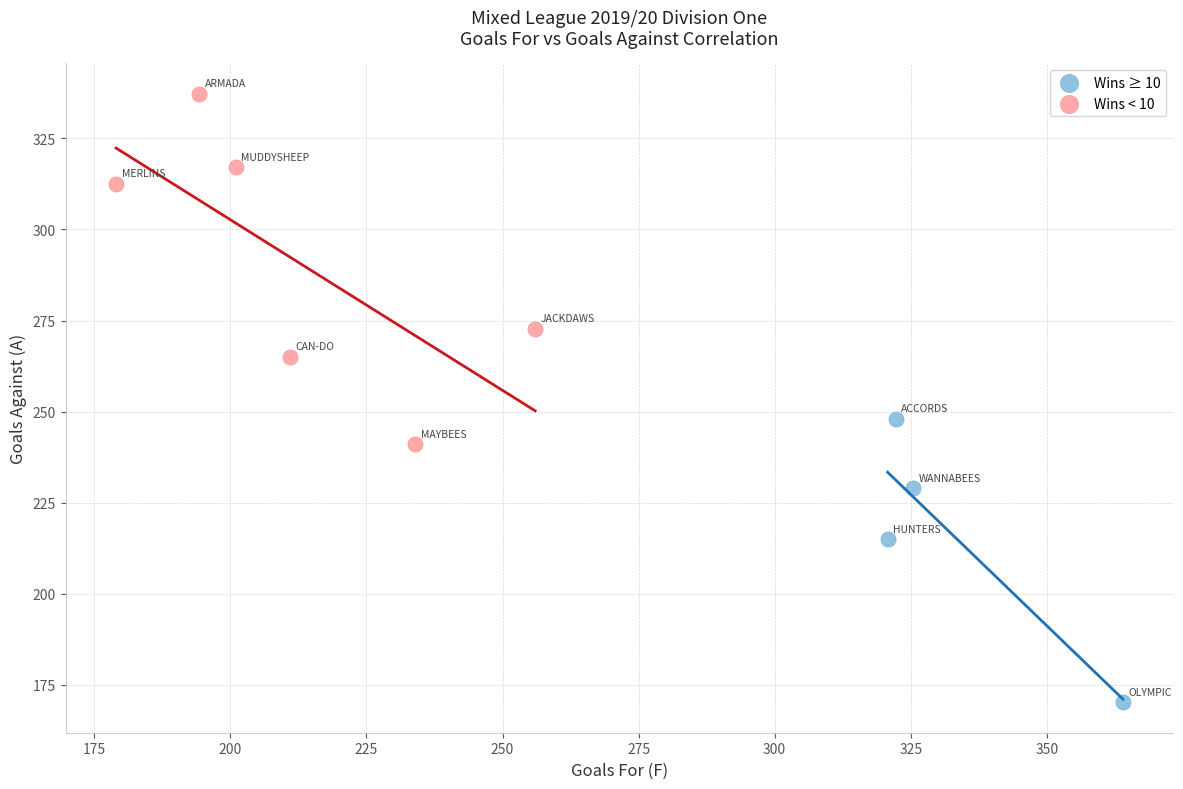

Which series has the widest spread of Y values?

Wins < 10